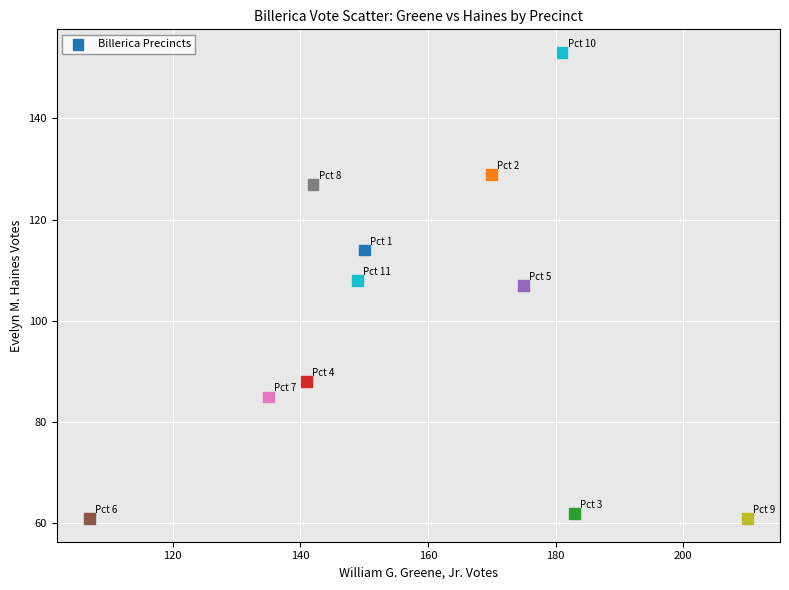

What is the average X value?

158